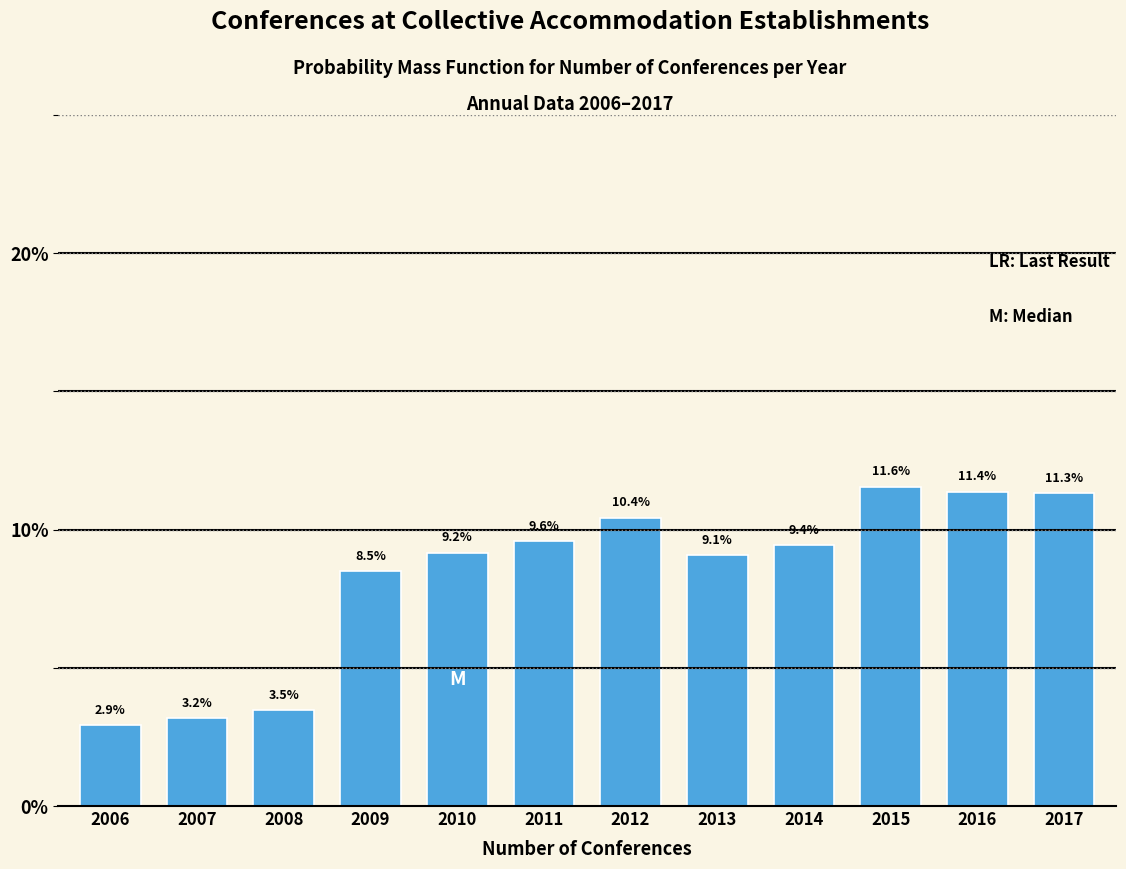

Reading left to right, list all the values displayed in this chart.

2006=2.9	2007=3.2	2008=3.5	2009=8.5	2010=9.2	2011=9.6	2012=10.4	2013=9.1	2014=9.4	2015=11.6	2016=11.4	2017=11.3